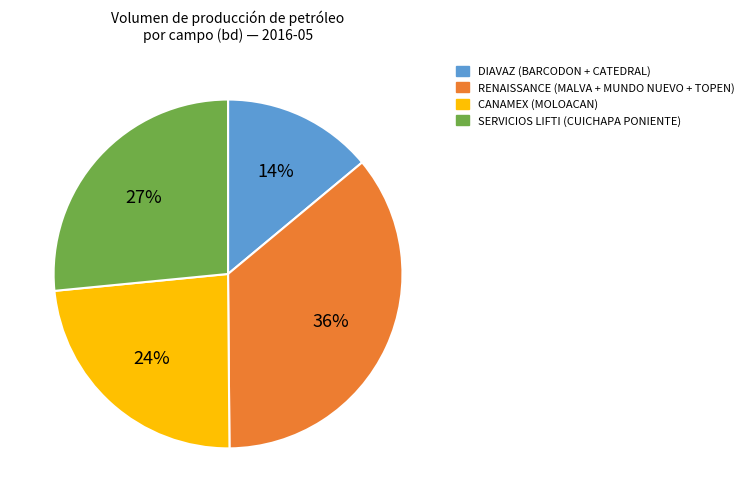

Approximately how many times larger is the value at SERVICIOS LIFTI (CUICHAPA PONIENTE) compared to DIAVAZ (BARCODON + CATEDRAL)?

1.9